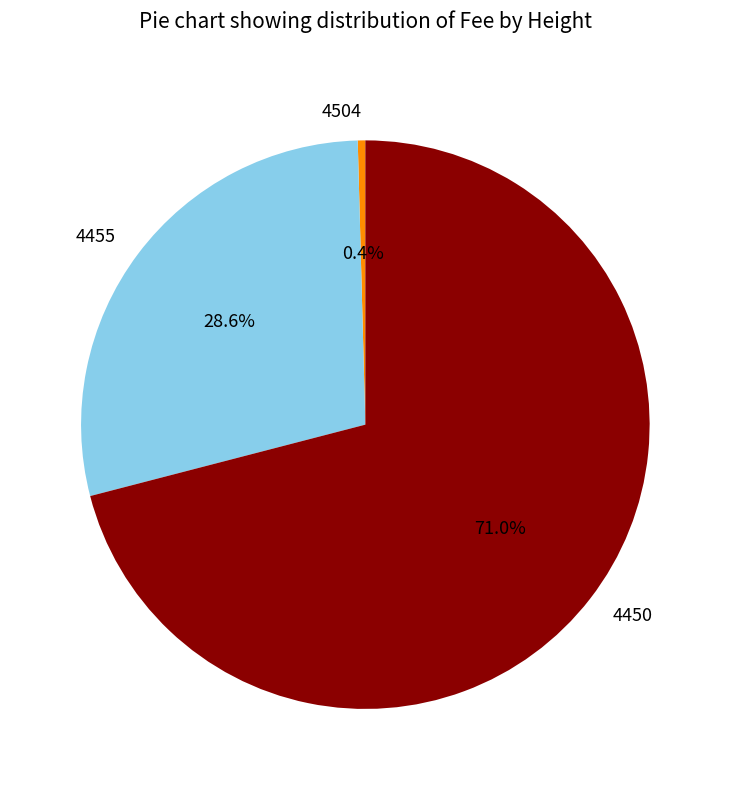

Approximately how many times larger is the value at 4450 compared to 4455?

2.5